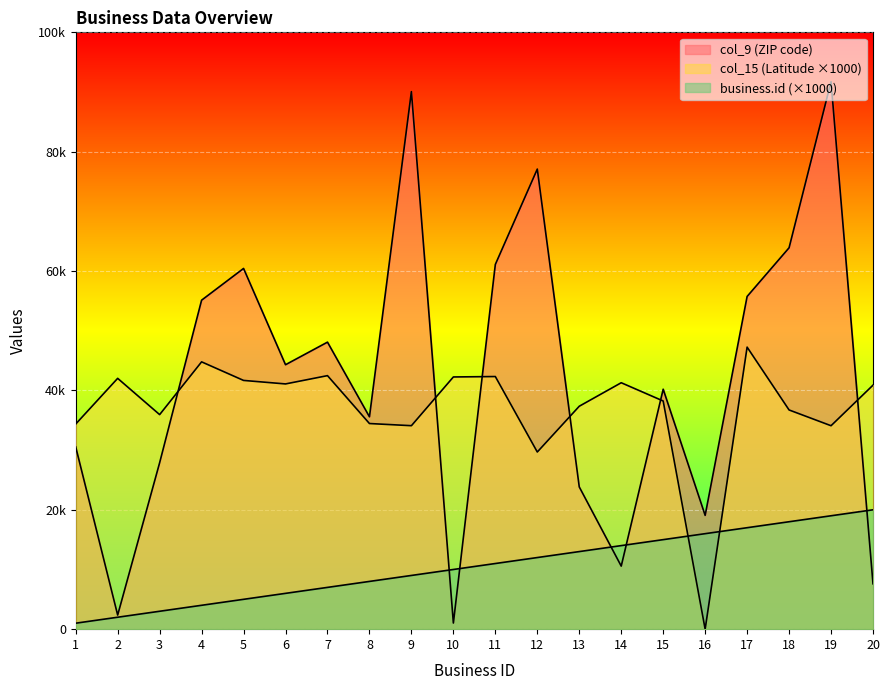

Which series has the largest range (max minus min)?

col_9